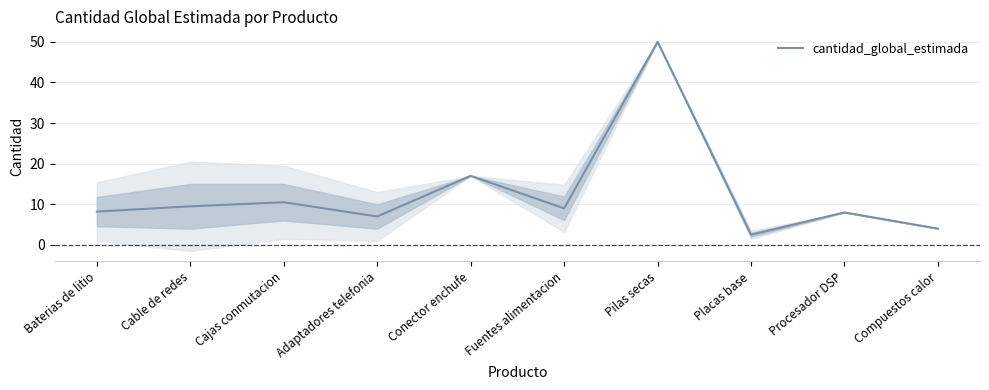

How many data points are above 9?

4